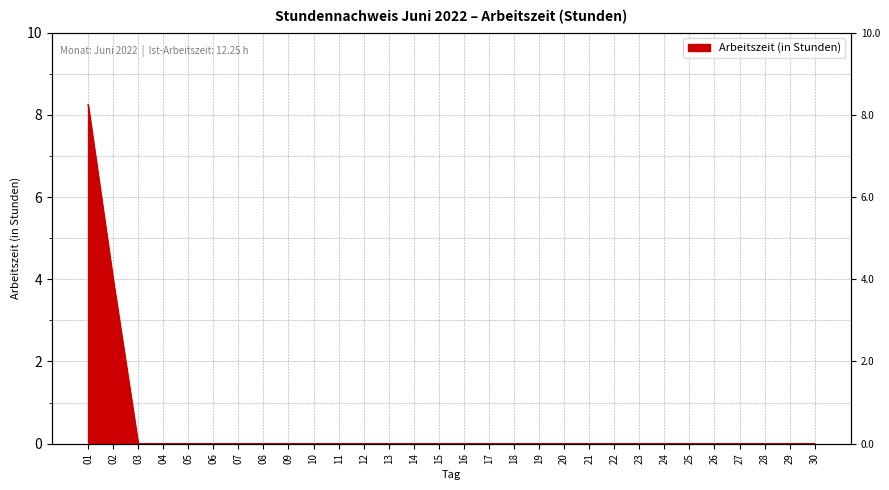

Does the chart have visible grid lines?

Yes